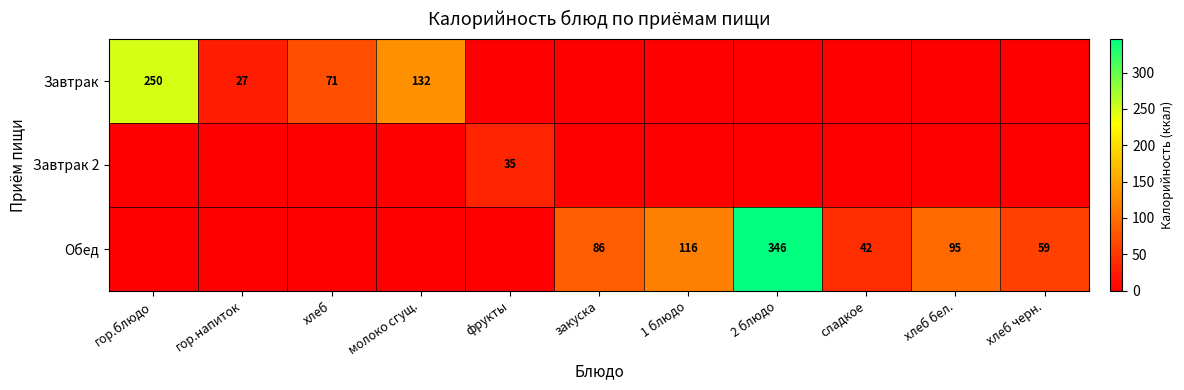

Is it true that Завтрак equals 129 at гор.блюдо?

False